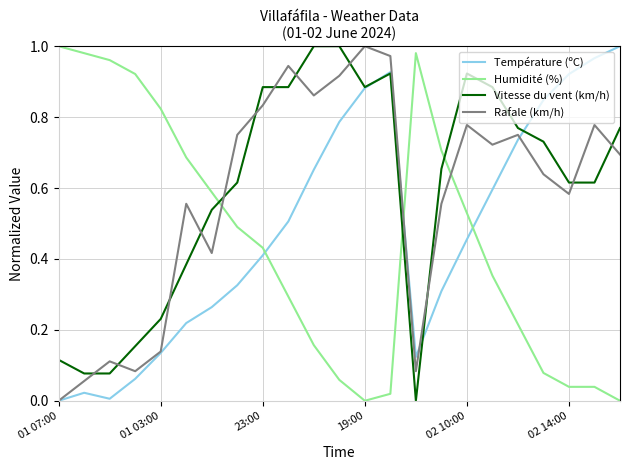

How many values in the Température (ºC) series exceed 0?

22